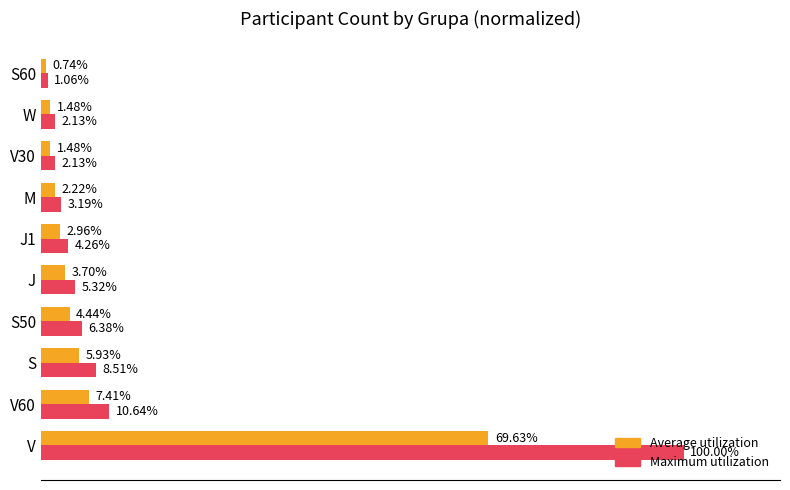

Is the value of Maximum utilization at W greater than the value of Average utilization at M?

No